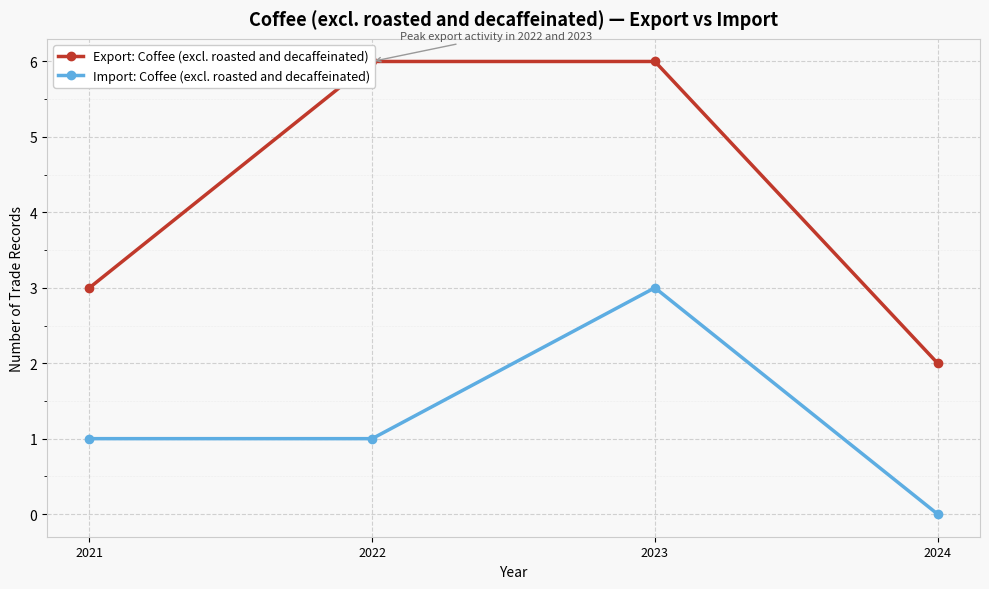

Which series has the largest total across all categories?

Export: Coffee (excl. roasted and decaffeinated)